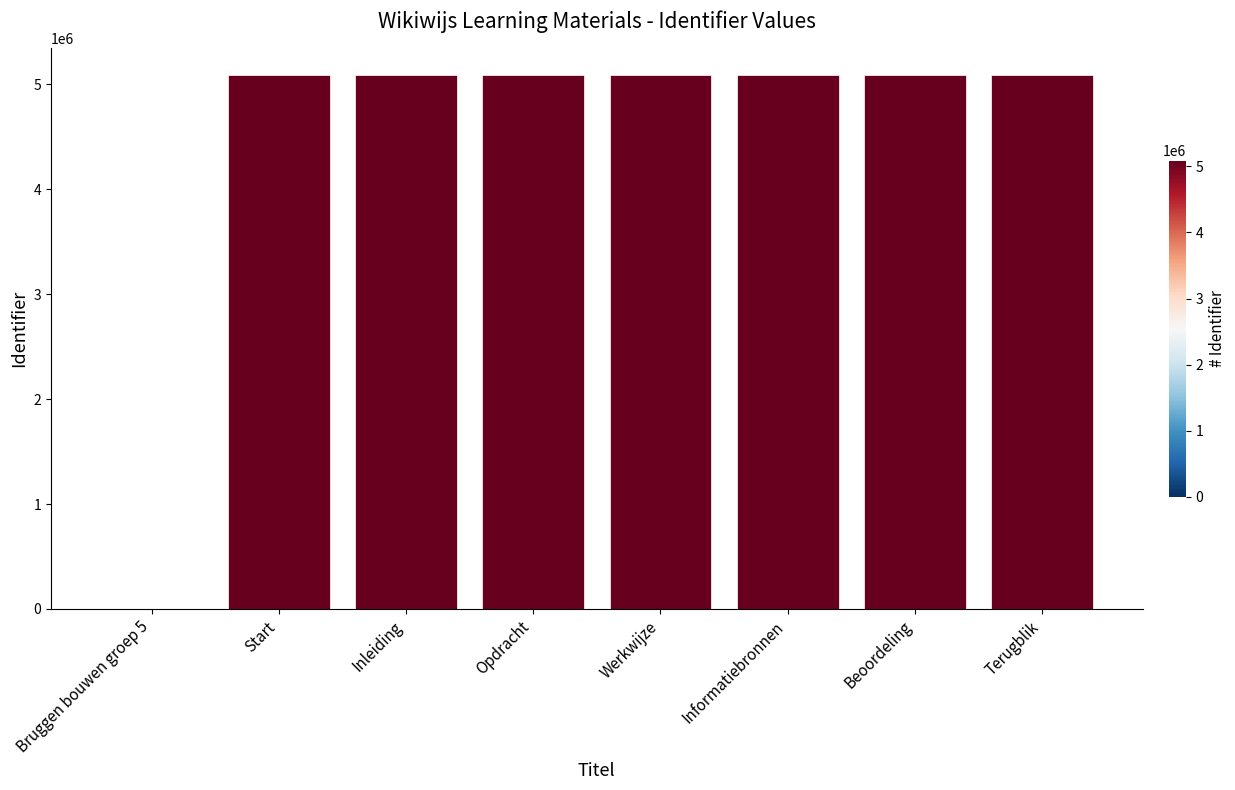

What is the maximum value shown in the chart?

5087841